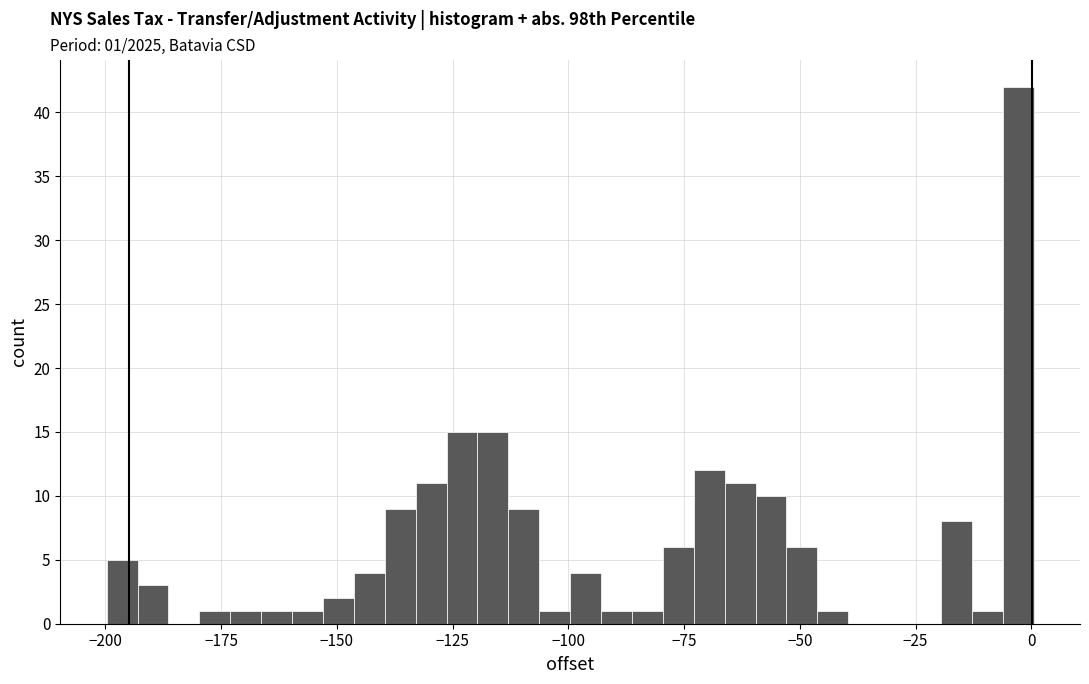

Read against the x-axis, roughly where is the centre of the tallest bar?

-5